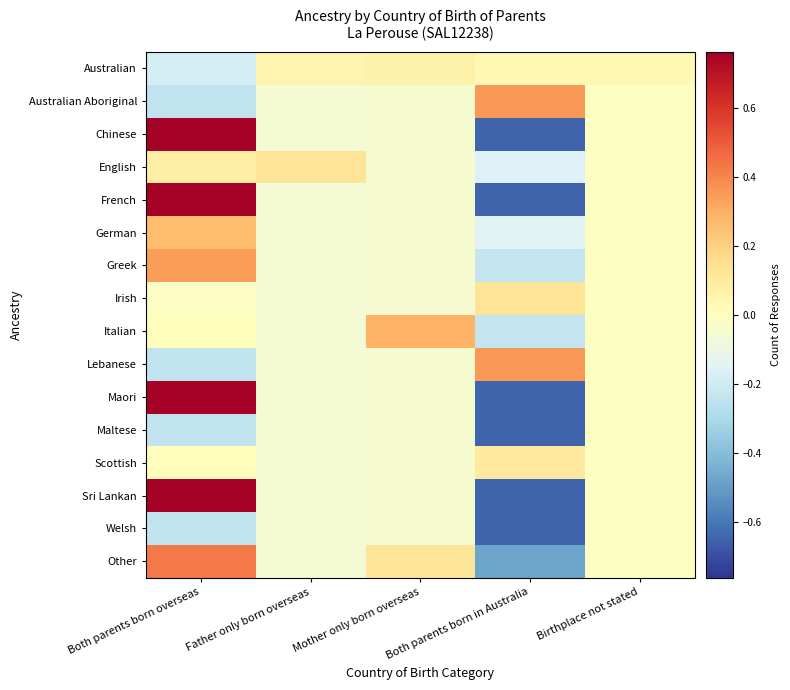

Reading left to right, extract all data points from this chart.

Australian: Both parents born overseas=-0.2	Father only born overseas=0.0	Mother only born overseas=0.1	Both parents born in Australia=0.0	Birthplace not stated=0.0
Australian Aboriginal: Both parents born overseas=-0.2	Father only born overseas=-0.1	Mother only born overseas=-0.0	Both parents born in Australia=0.4	Birthplace not stated=-0.0
Chinese: Both parents born overseas=0.8	Father only born overseas=-0.1	Mother only born overseas=-0.0	Both parents born in Australia=-0.6	Birthplace not stated=-0.0
English: Both parents born overseas=0.1	Father only born overseas=0.1	Mother only born overseas=-0.0	Both parents born in Australia=-0.2	Birthplace not stated=-0.0
French: Both parents born overseas=0.8	Father only born overseas=-0.1	Mother only born overseas=-0.0	Both parents born in Australia=-0.6	Birthplace not stated=-0.0
German: Both parents born overseas=0.3	Father only born overseas=-0.1	Mother only born overseas=-0.0	Both parents born in Australia=-0.1	Birthplace not stated=-0.0
Greek: Both parents born overseas=0.3	Father only born overseas=-0.1	Mother only born overseas=-0.0	Both parents born in Australia=-0.2	Birthplace not stated=-0.0
Irish: Both parents born overseas=-0.0	Father only born overseas=-0.1	Mother only born overseas=-0.0	Both parents born in Australia=0.1	Birthplace not stated=-0.0
Italian: Both parents born overseas=0.0	Father only born overseas=-0.1	Mother only born overseas=0.3	Both parents born in Australia=-0.2	Birthplace not stated=-0.0
Lebanese: Both parents born overseas=-0.2	Father only born overseas=-0.1	Mother only born overseas=-0.0	Both parents born in Australia=0.4	Birthplace not stated=-0.0
Maori: Both parents born overseas=0.8	Father only born overseas=-0.1	Mother only born overseas=-0.0	Both parents born in Australia=-0.6	Birthplace not stated=-0.0
Maltese: Both parents born overseas=-0.2	Father only born overseas=-0.1	Mother only born overseas=-0.0	Both parents born in Australia=-0.6	Birthplace not stated=-0.0
Scottish: Both parents born overseas=0.0	Father only born overseas=-0.1	Mother only born overseas=-0.0	Both parents born in Australia=0.1	Birthplace not stated=-0.0
Sri Lankan: Both parents born overseas=0.8	Father only born overseas=-0.1	Mother only born overseas=-0.0	Both parents born in Australia=-0.6	Birthplace not stated=-0.0
Welsh: Both parents born overseas=-0.2	Father only born overseas=-0.1	Mother only born overseas=-0.0	Both parents born in Australia=-0.6	Birthplace not stated=-0.0
Other: Both parents born overseas=0.4	Father only born overseas=-0.1	Mother only born overseas=0.1	Both parents born in Australia=-0.5	Birthplace not stated=-0.0